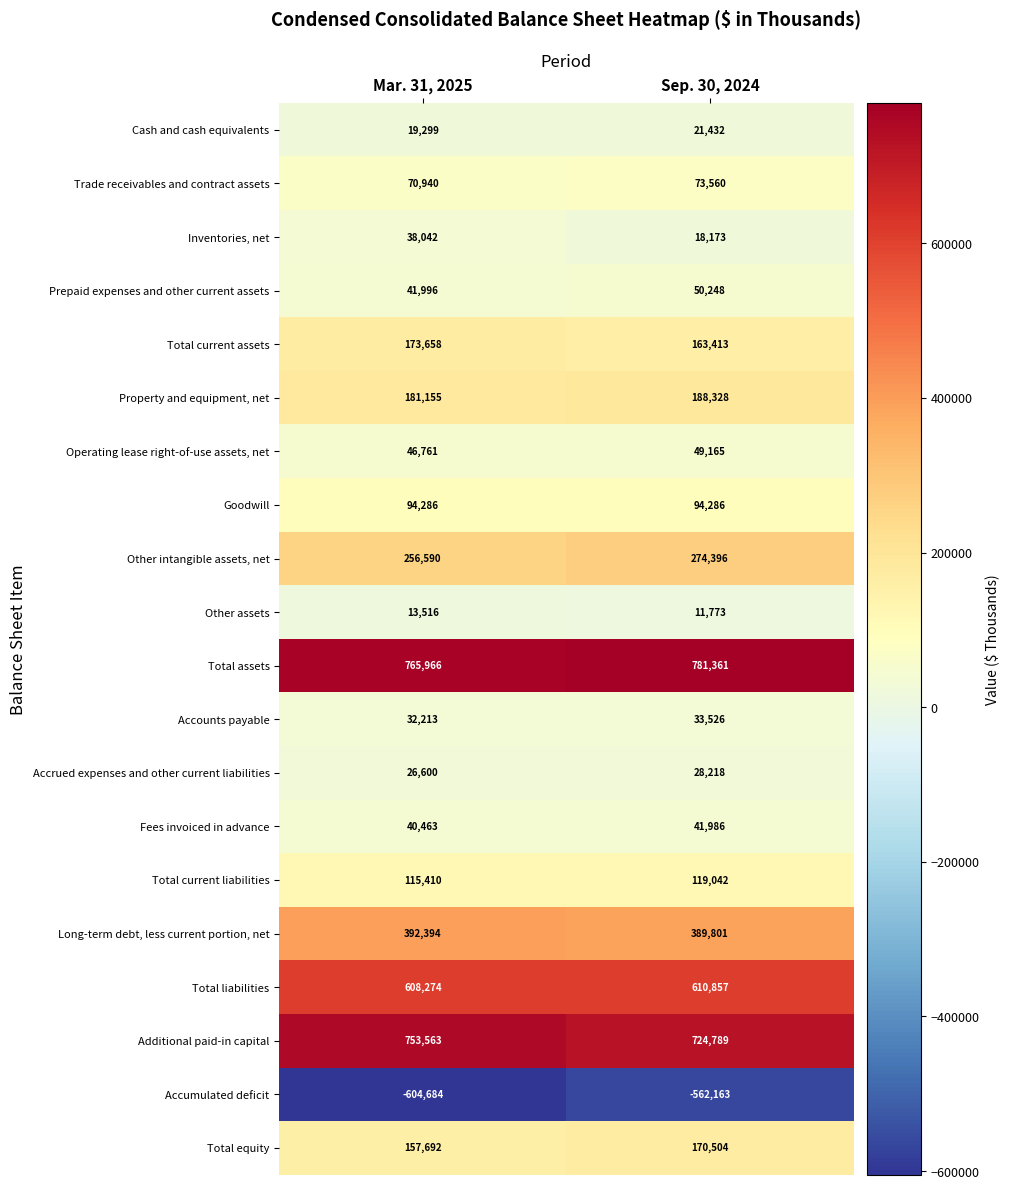

What is the spread (max minus min) of values at Sep. 30, 2024?

1343524